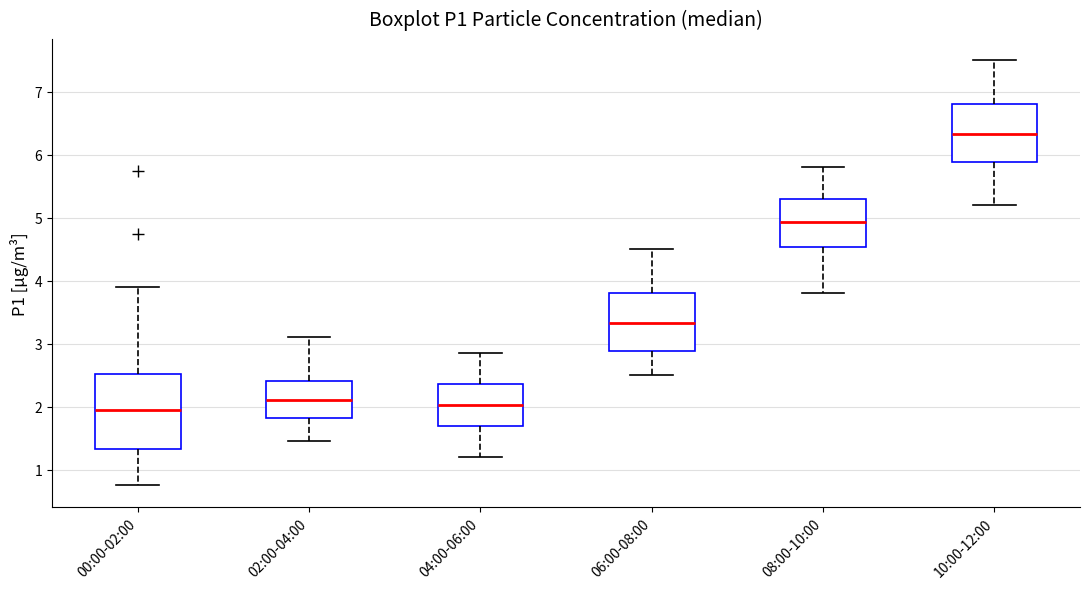

Which box is the tallest, from its lower edge to its upper edge?

00:00-02:00